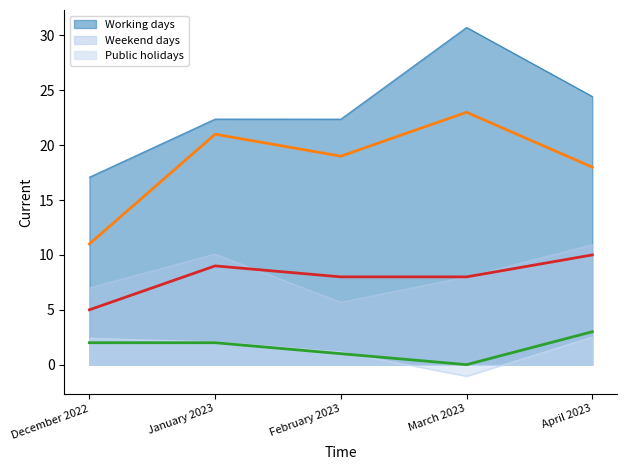

Does the chart display data point markers on the line(s)?

No